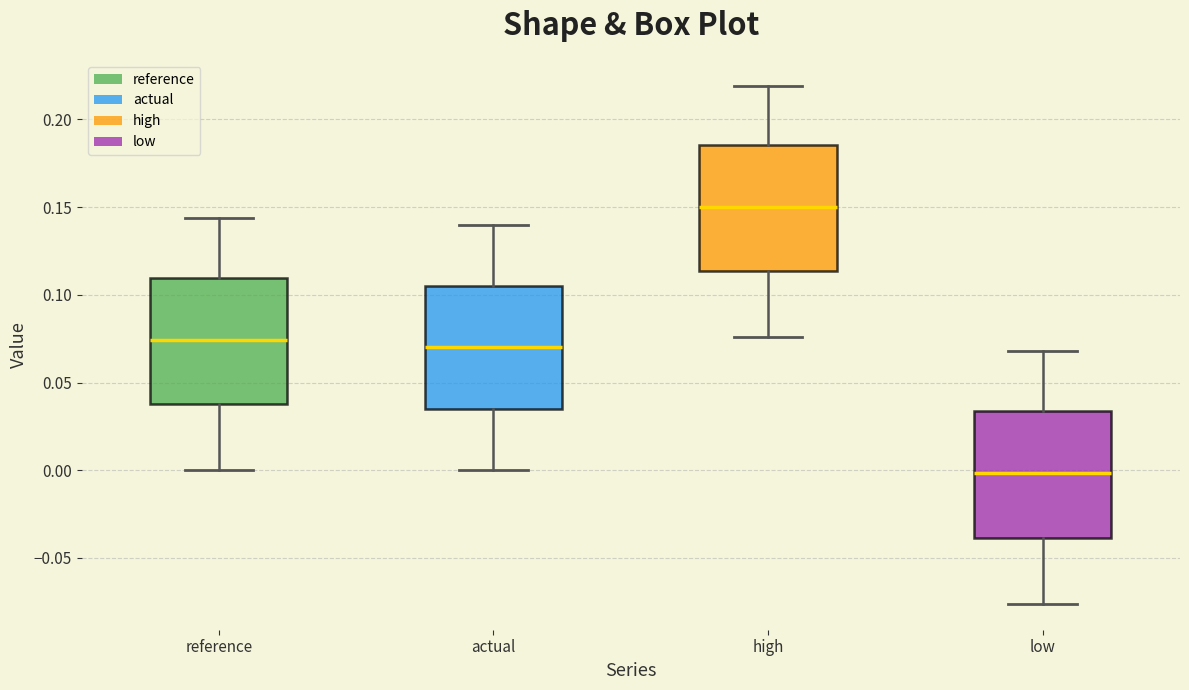

Reading left to right, transcribe this box plot: for each box, give where its median line is, the range the box spans, and where its two whiskers end, as read against the y-axis. The values are not printed on the chart, so give them approximately, as read against the axis.

reference: median 0.075, box 0.040 to 0.110, whiskers 0.000 to 0.145
actual: median 0.070, box 0.035 to 0.105, whiskers 0.000 to 0.140
high: median 0.150, box 0.115 to 0.185, whiskers 0.075 to 0.220
low: median 0.000, box -0.040 to 0.035, whiskers -0.075 to 0.070